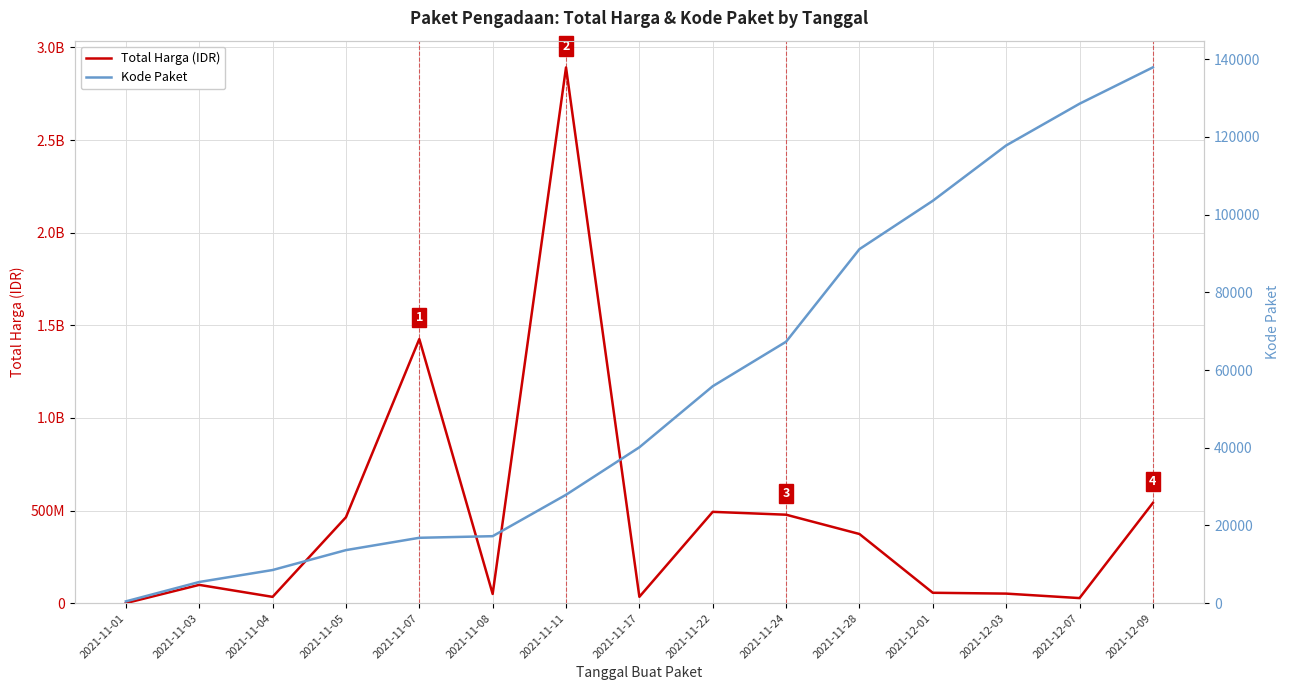

Is the value of Total Harga (IDR) at 2021-11-28 greater than the value of Kode Paket at 2021-12-01?

Yes